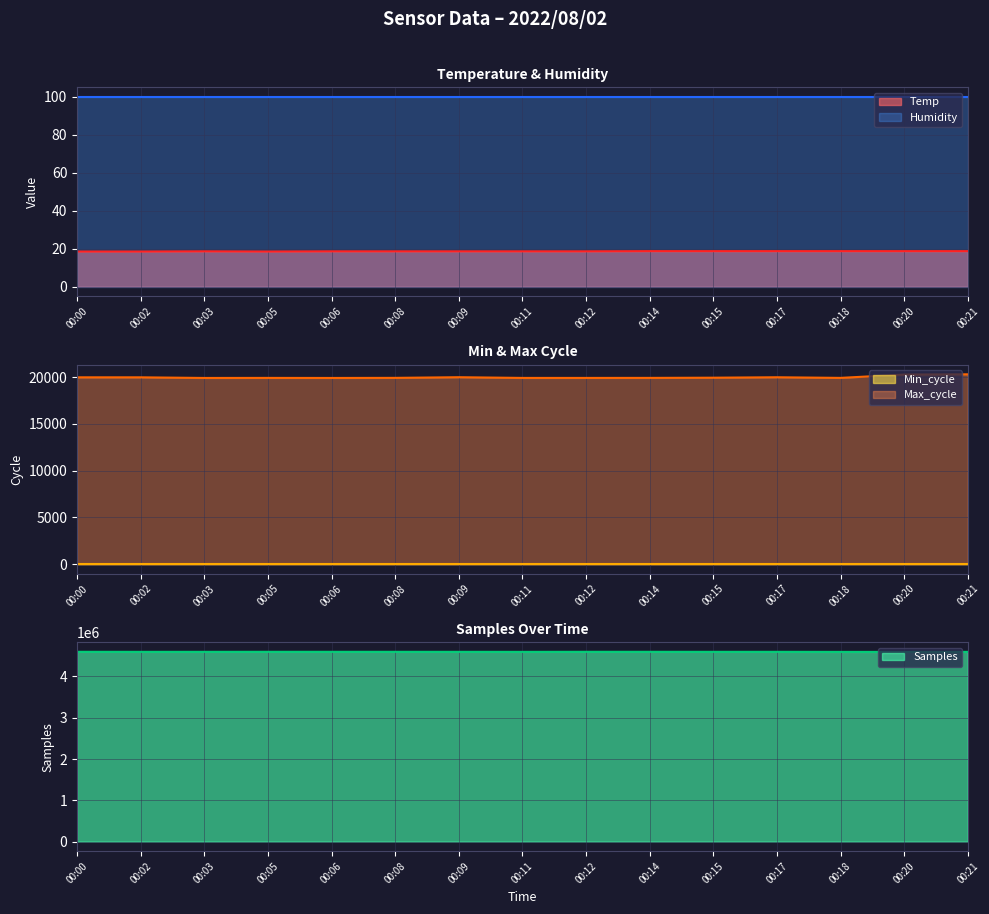

How many categories are shown in the chart?

15